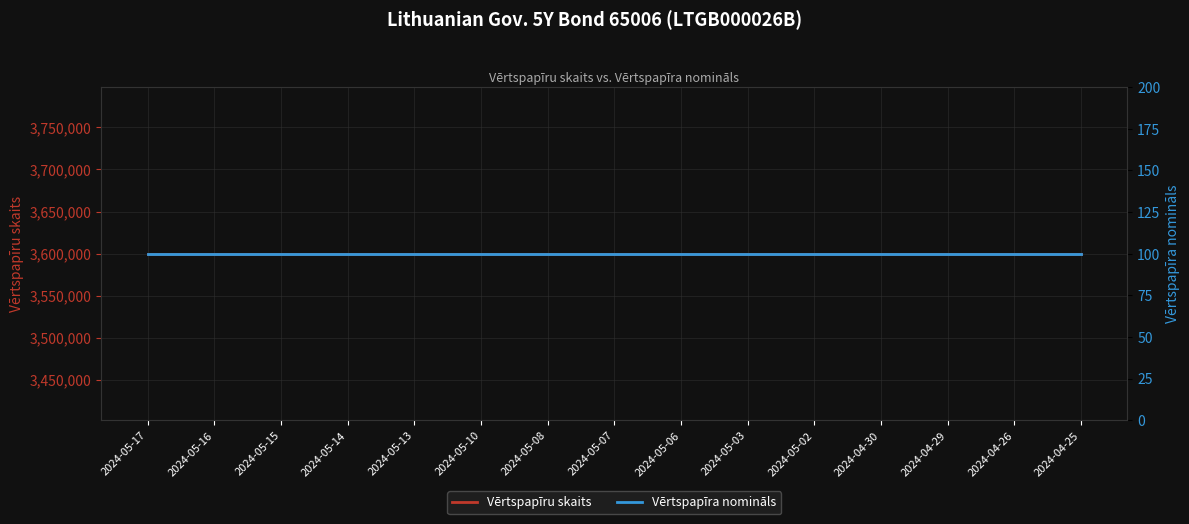

Which series changed the most between 2024-05-17 and 2024-05-14?

Vērtspapīru skaits